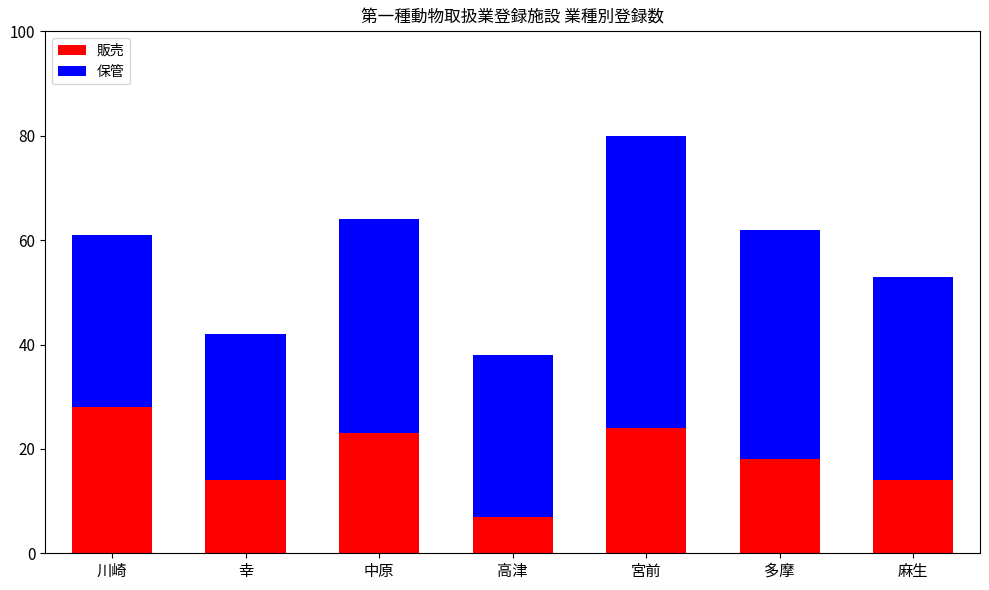

At which category is the sum across all series the highest?

宮前